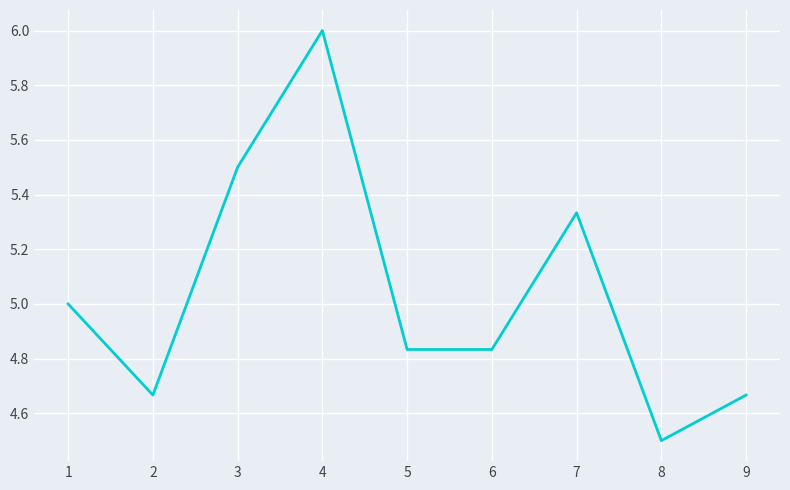

Which category has the lowest value across all series?

8